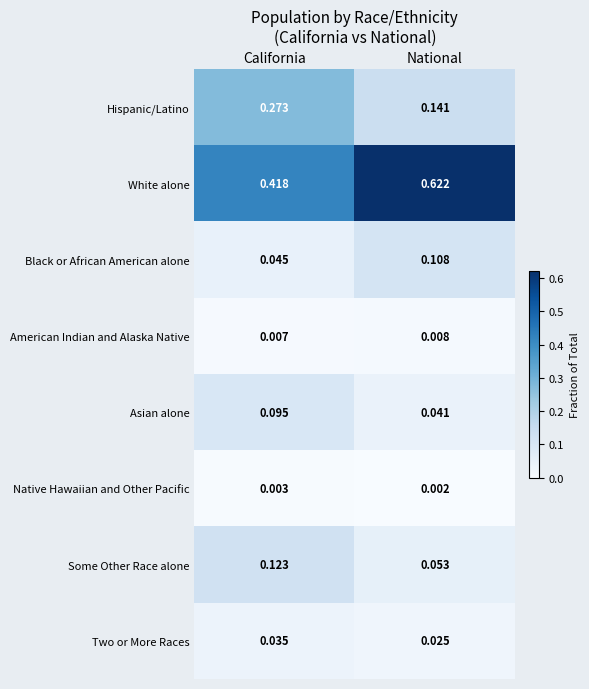

At which label does Some Other Race alone reach its peak?

California